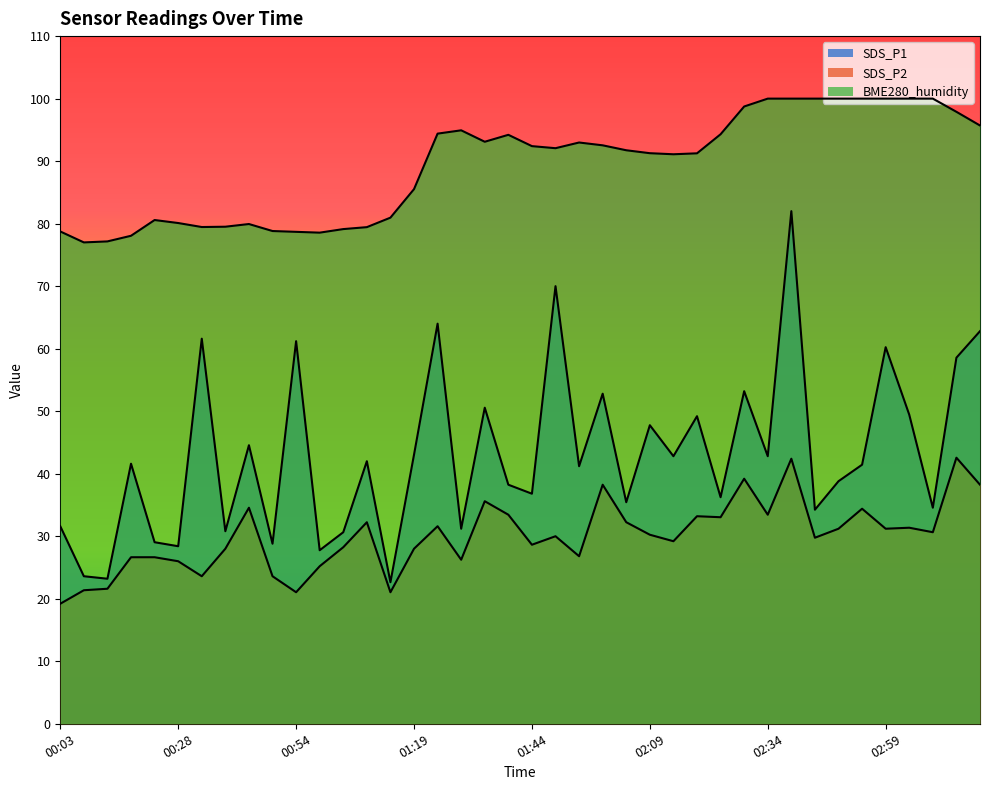

Which label corresponds to the largest value in the chart?

02:34